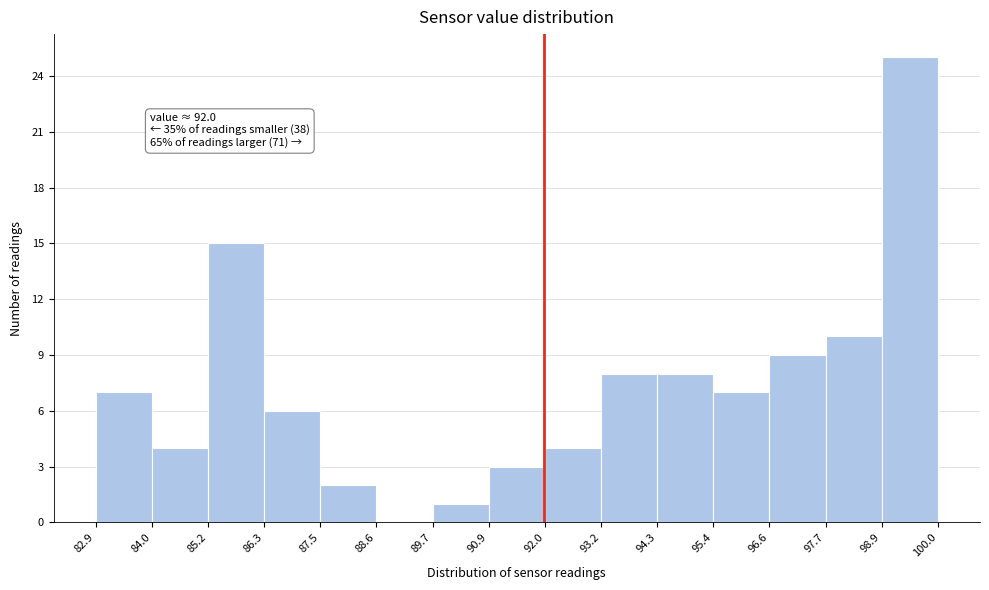

Over which range of the x-axis is the bar tallest?

98.9 to 100.0